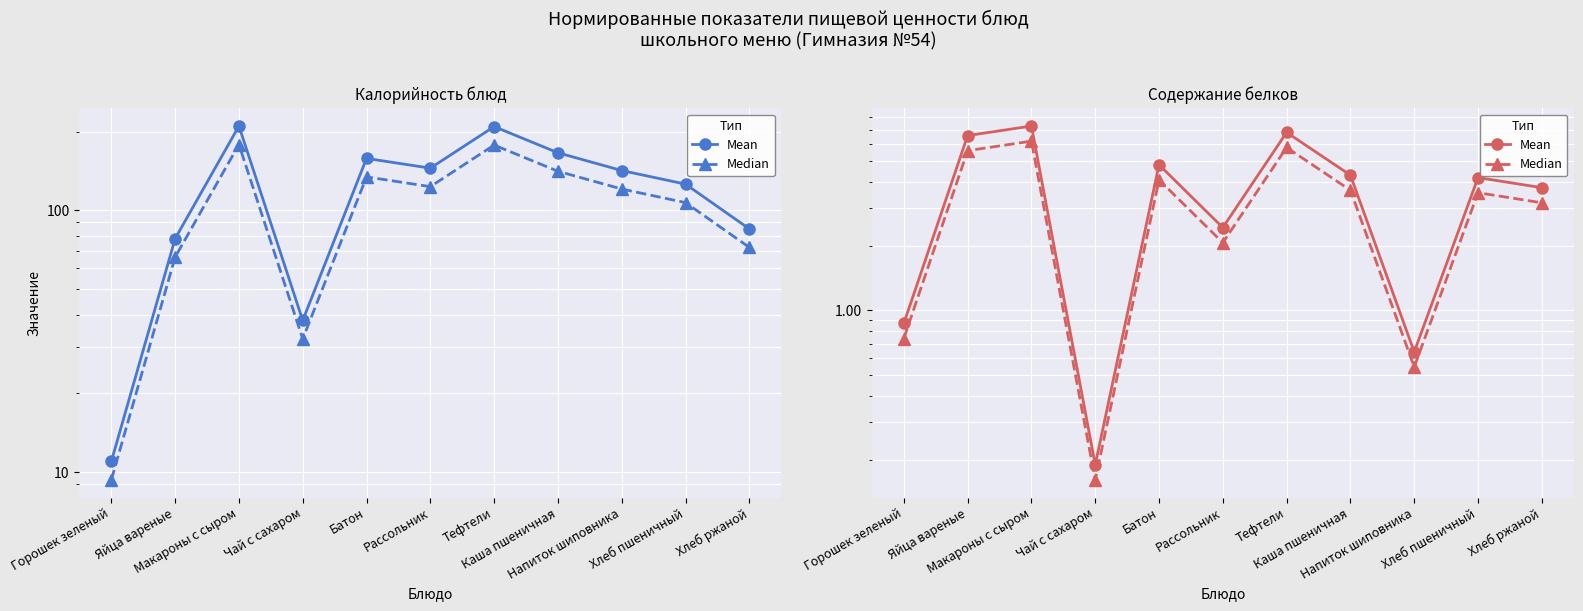

True or false: Mean and Median intersect in this chart.

False